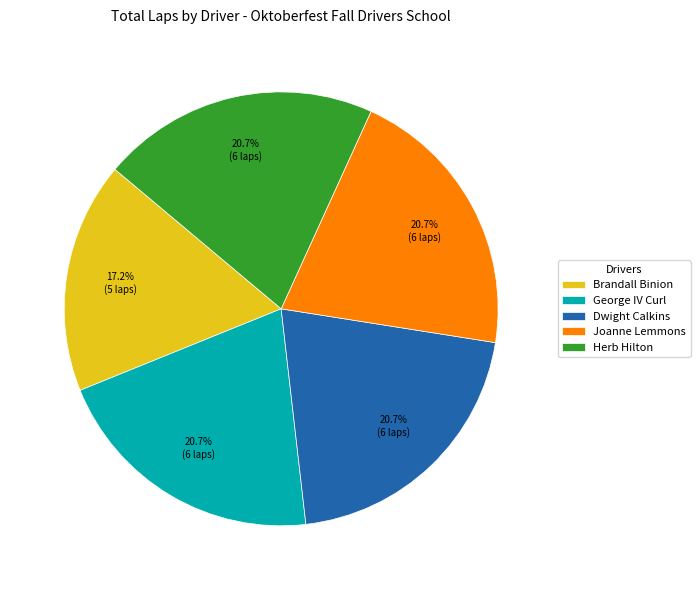

Which slice is the smallest?

Brandall Binion